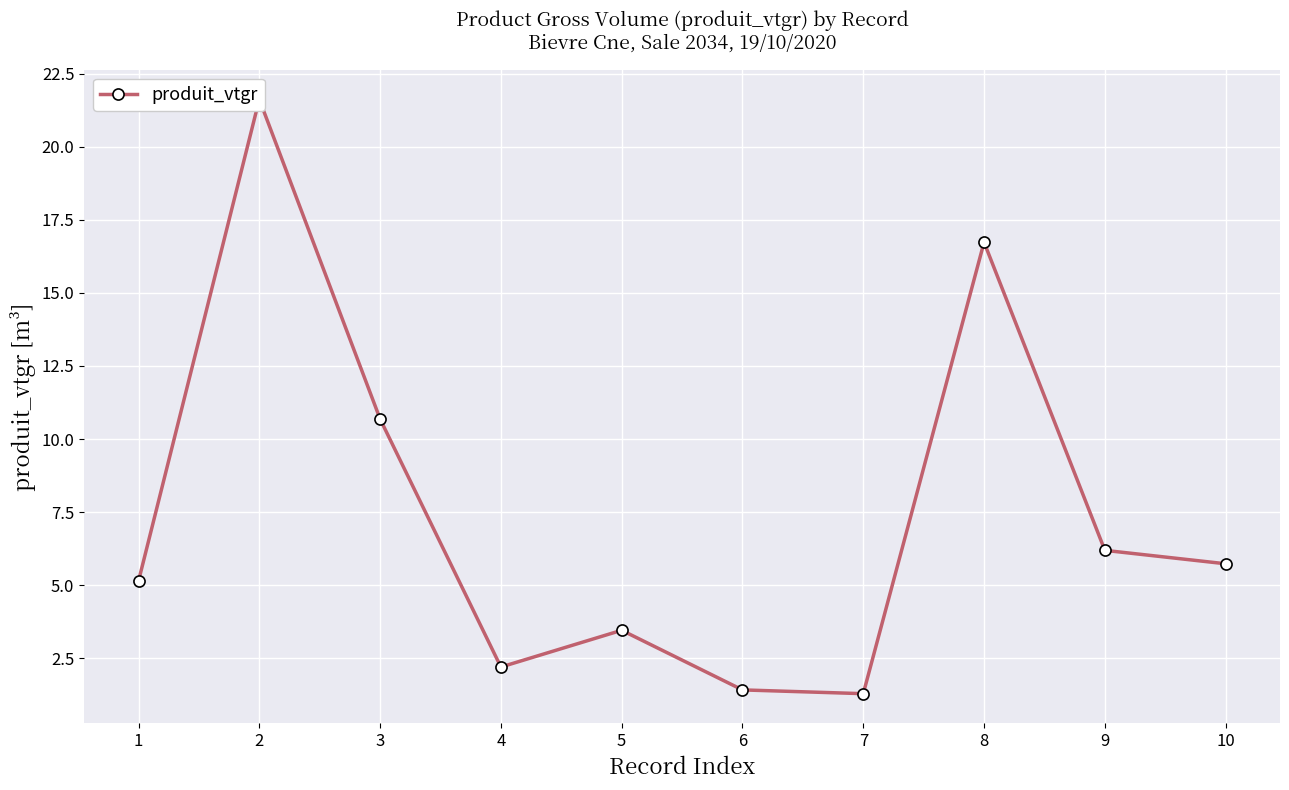

What is the approximate value at 7?

1.3